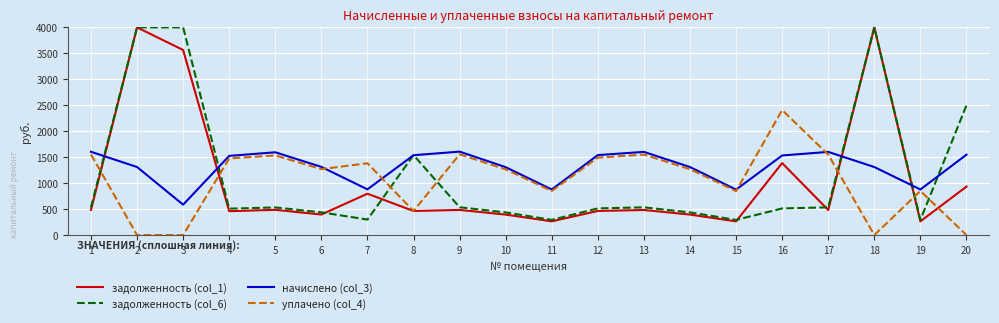

True or false: уплачено (col_4) and задолженность (col_6) cross at least once.

True